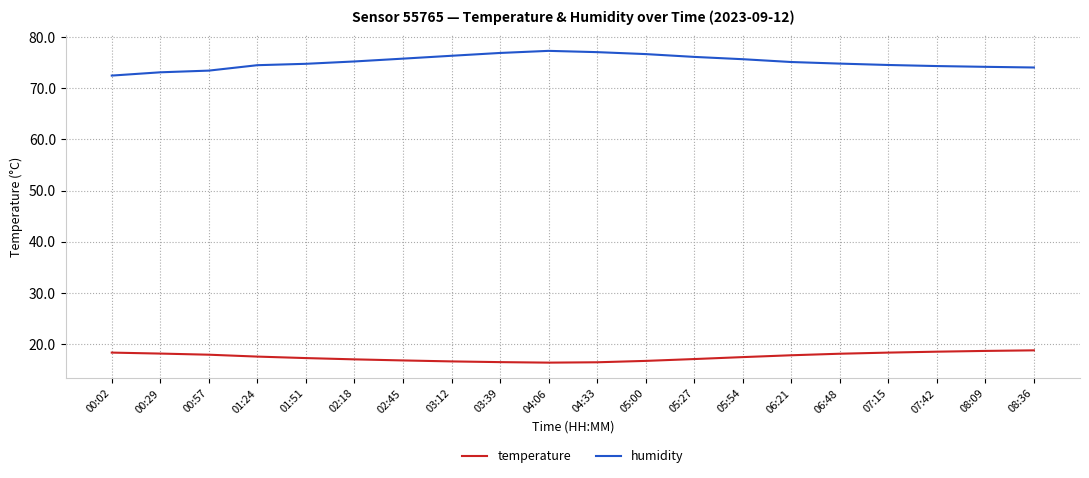

What position from the left is 07:15?

17